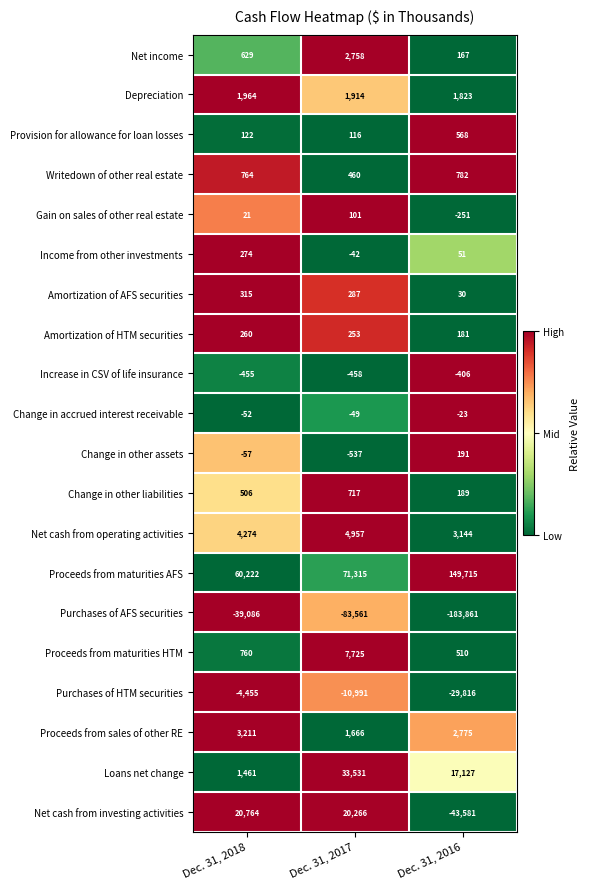

The Increase in CSV of life insurance series shows -172 at Dec. 31, 2016. True or false?

False